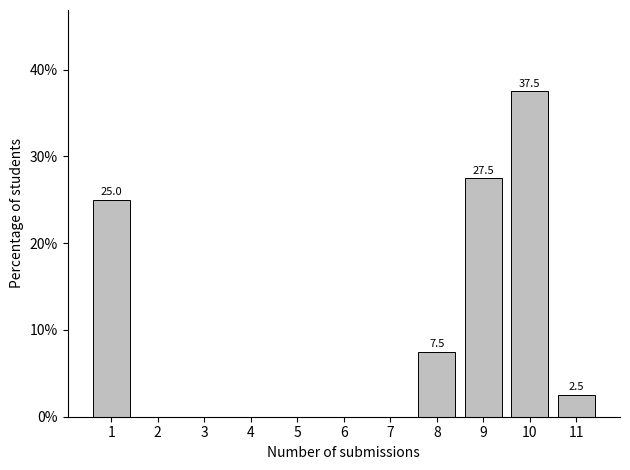

Reading right to left, transcribe all the data shown in this chart.

11=2.5	10=37.5	9=27.5	8=7.5	7=0.0	6=0.0	5=0.0	4=0.0	3=0.0	2=0.0	1=25.0